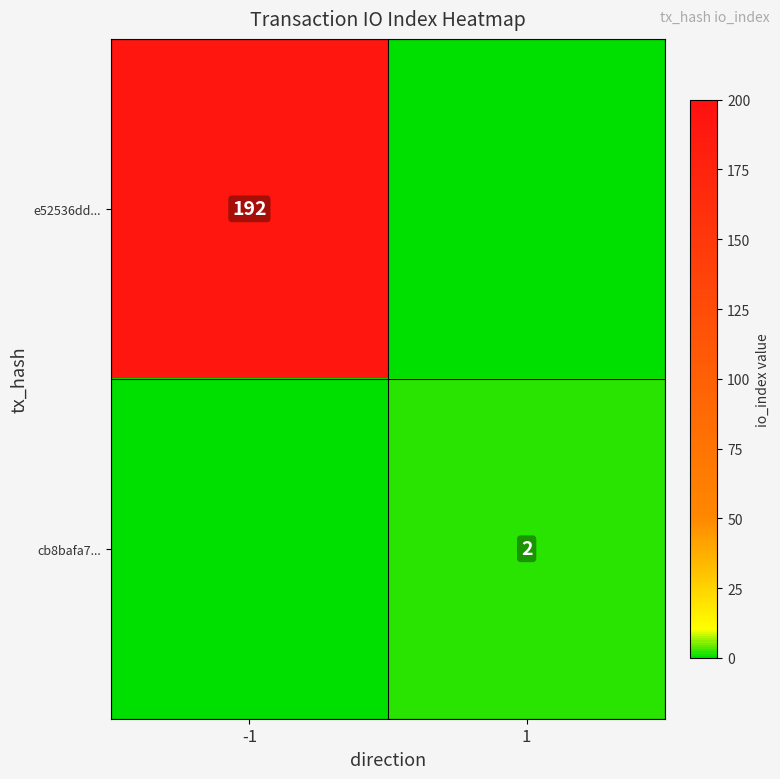

What is the greatest value displayed?

192